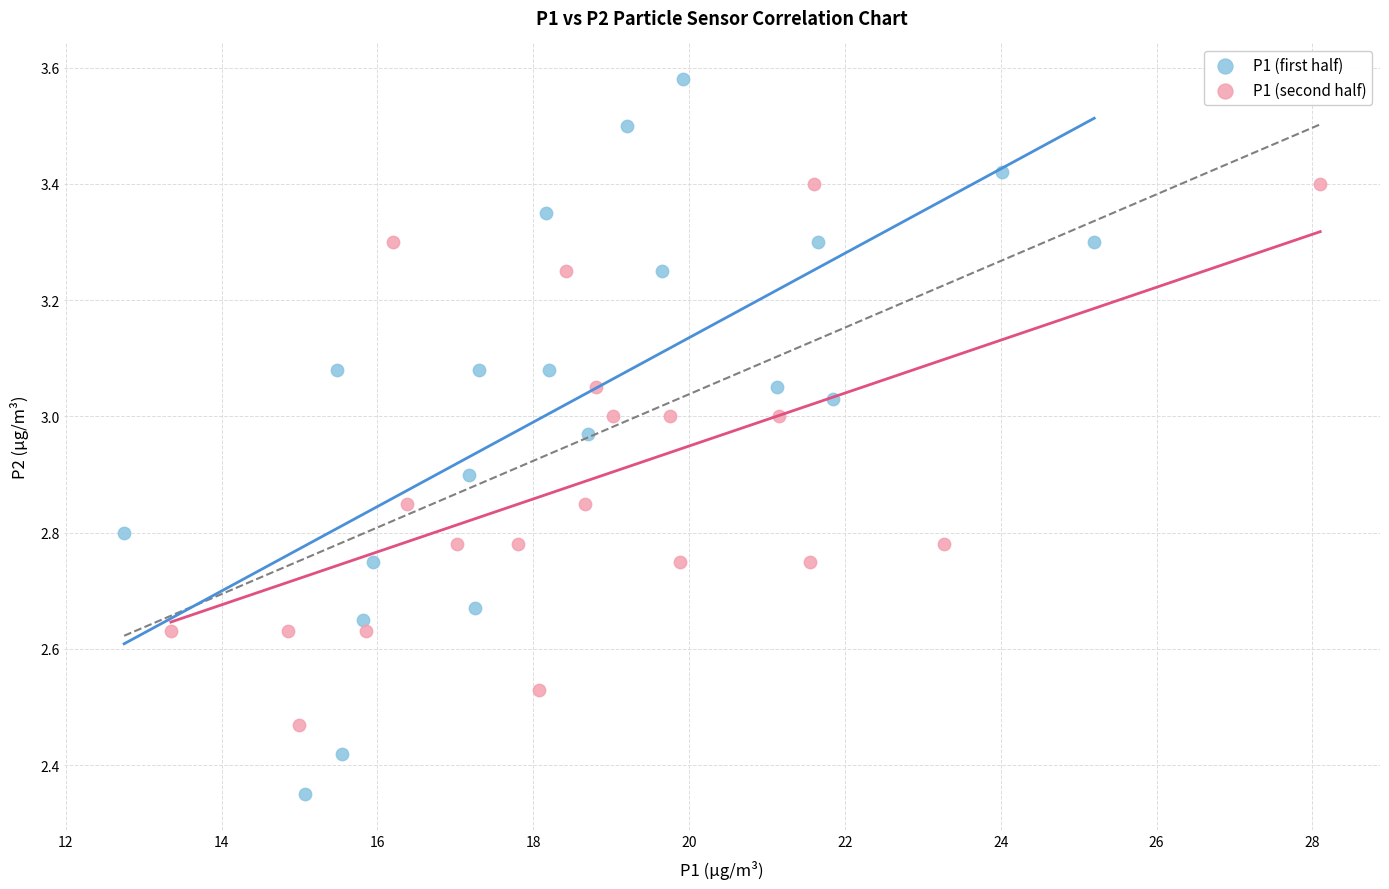

Which series reaches the minimum Y coordinate?

P1 (first half)